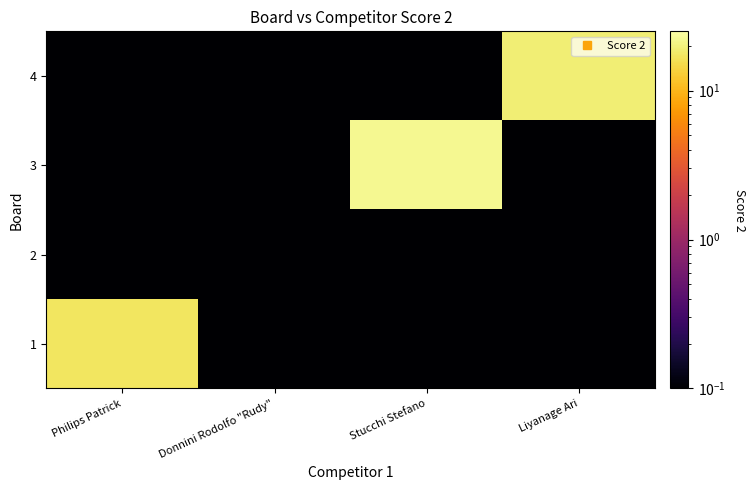

What is the total value across all series at Stucchi Stefano?

22.0